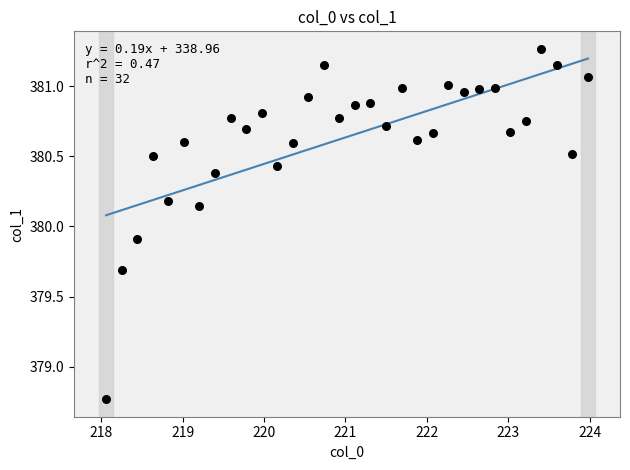

What Y value in the scatter plot is closest to 380?

379.9